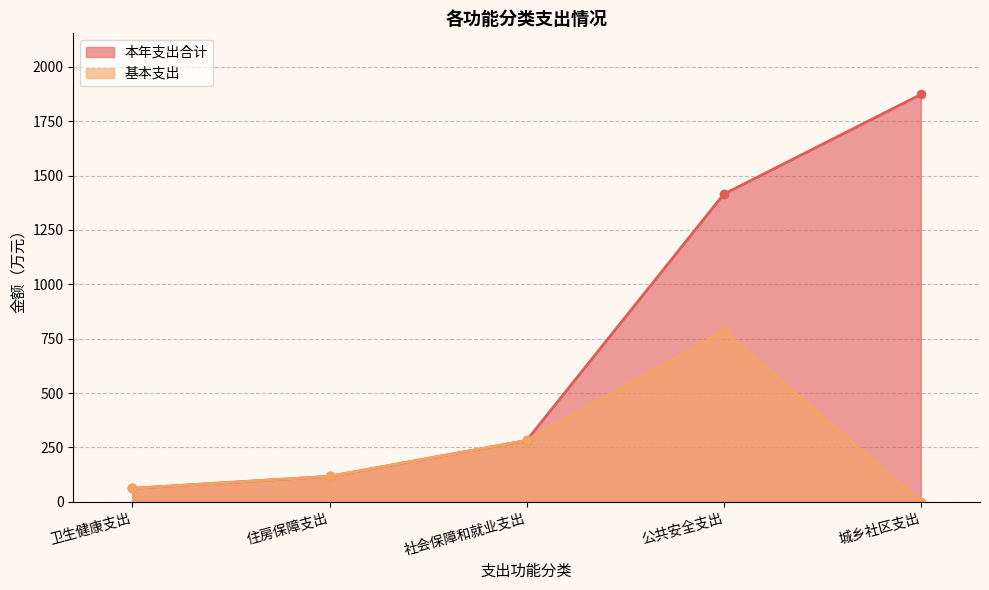

True or false: 本年支出合计 and 基本支出 cross at least once.

False